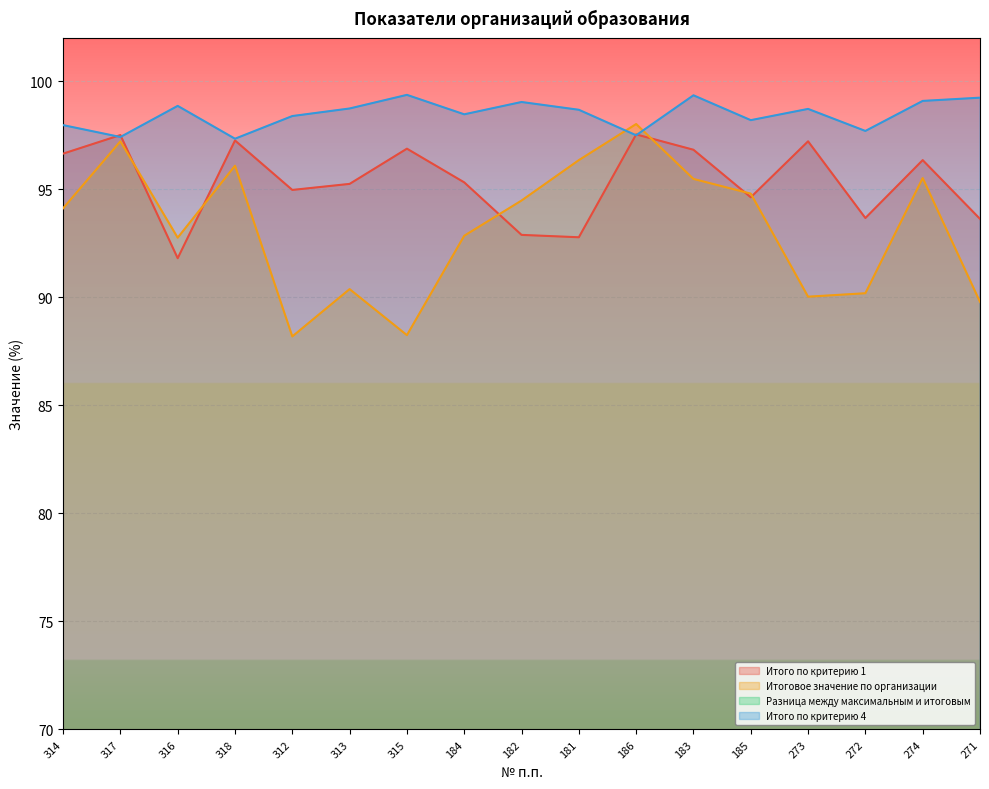

Does the chart display data point markers on the line(s)?

No